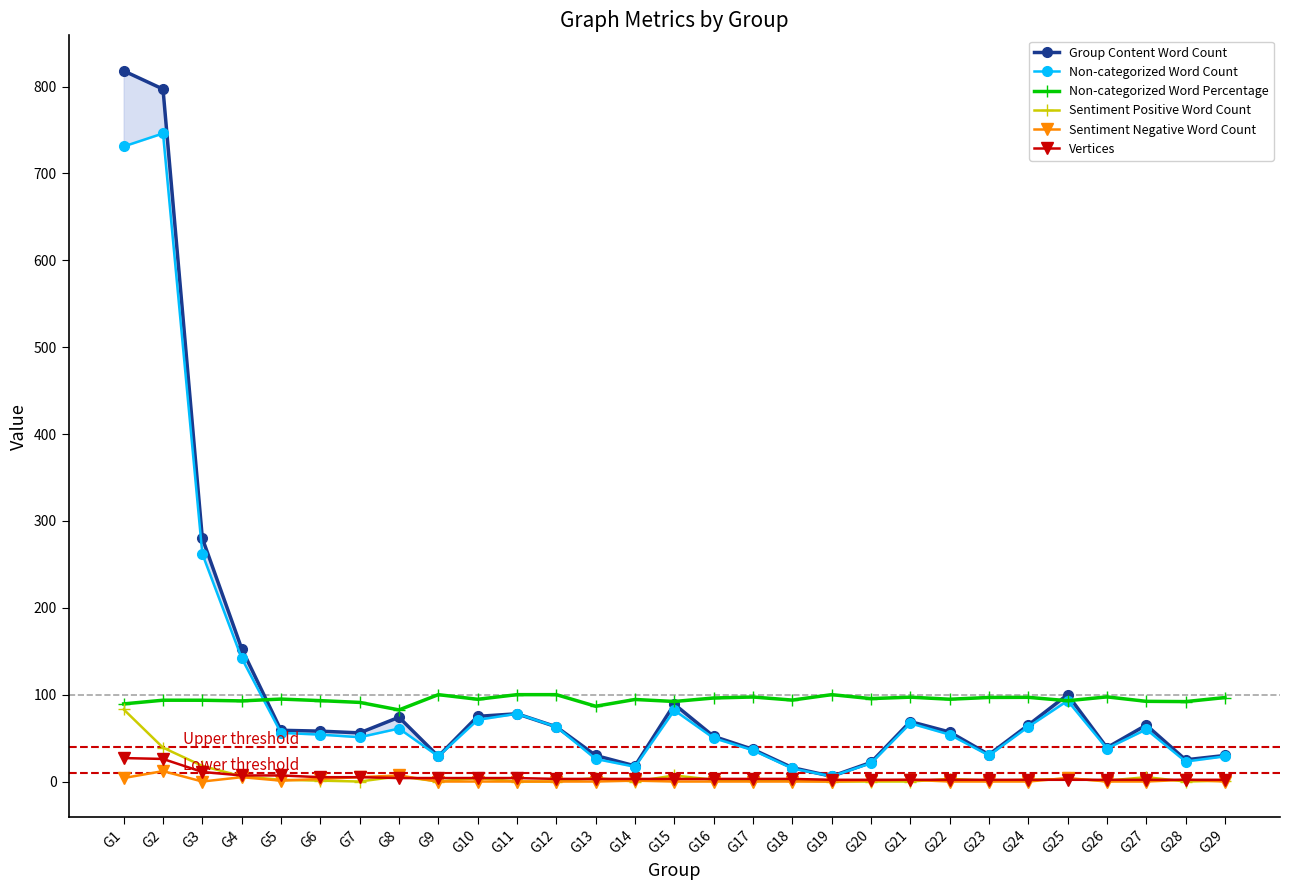

True or false: Sentiment Positive Word Count and Group Content Word Count cross at least once.

False